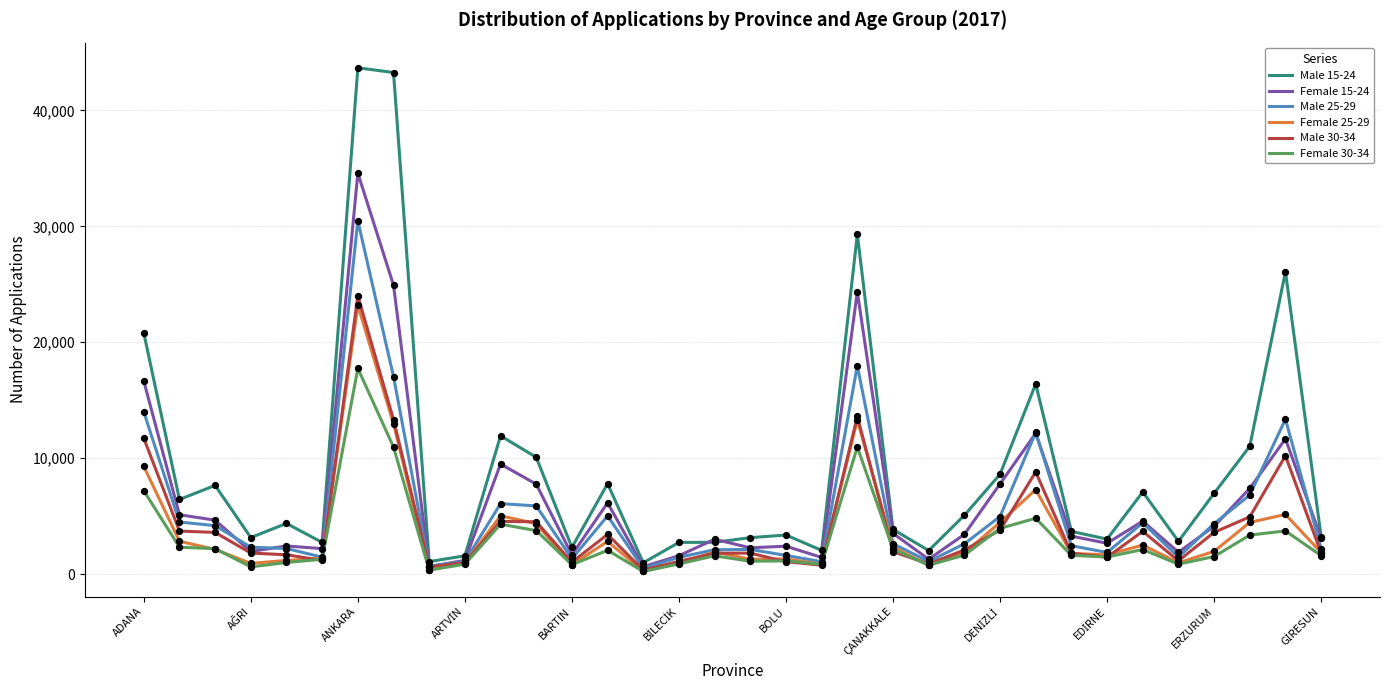

Which series has the largest total across all categories?

Male 15-24